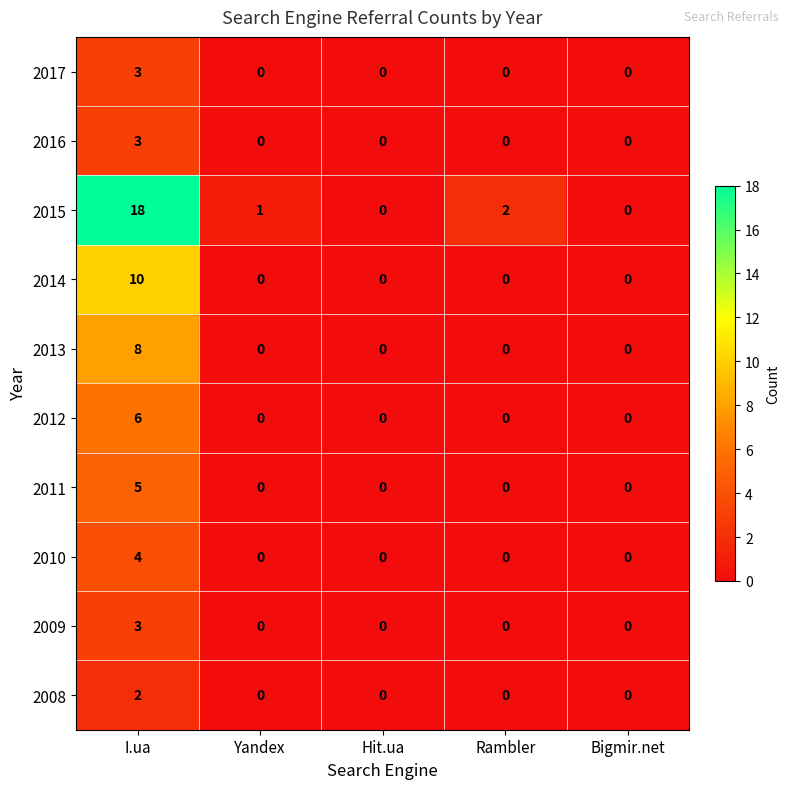

How many series are shown in this chart?

10